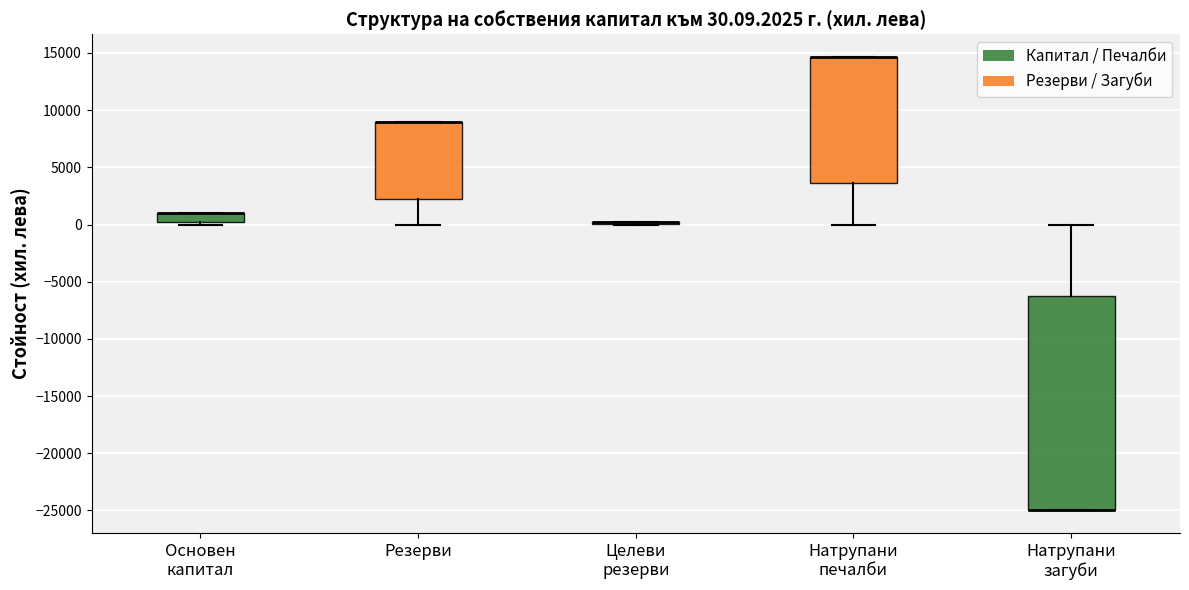

Which box is the tallest, from its lower edge to its upper edge?

Натрупани загуби